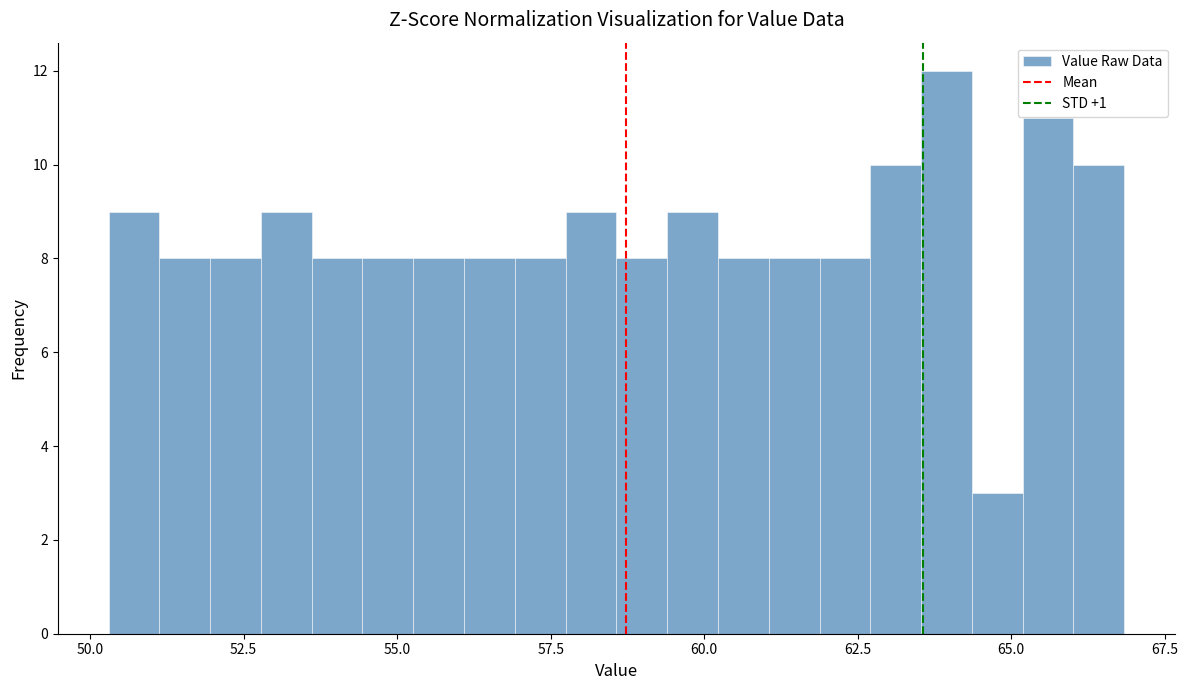

Read against the x-axis, roughly where is the centre of the tallest bar?

64.0